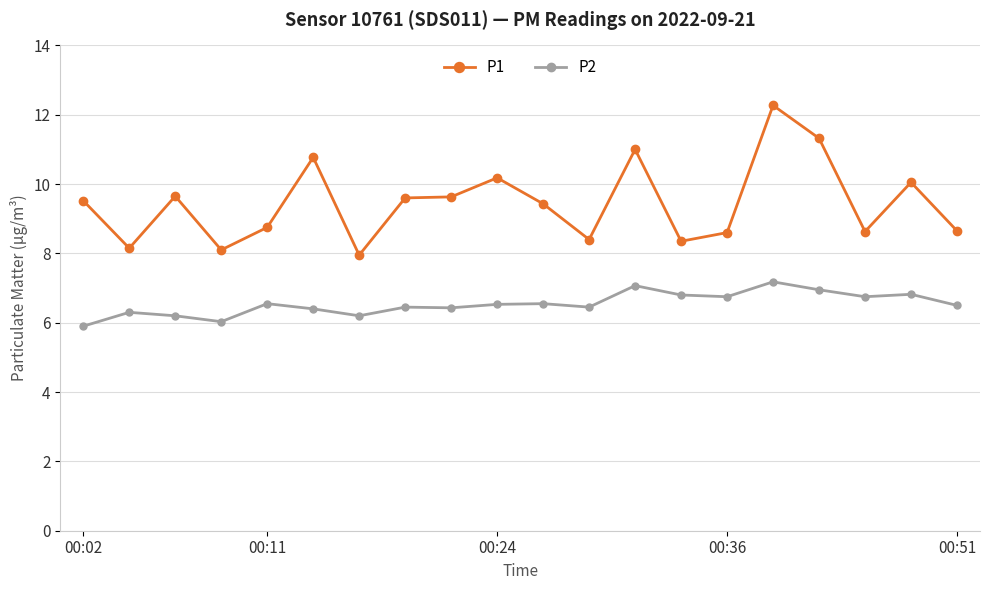

True or false: P1 and P2 cross at least once.

False